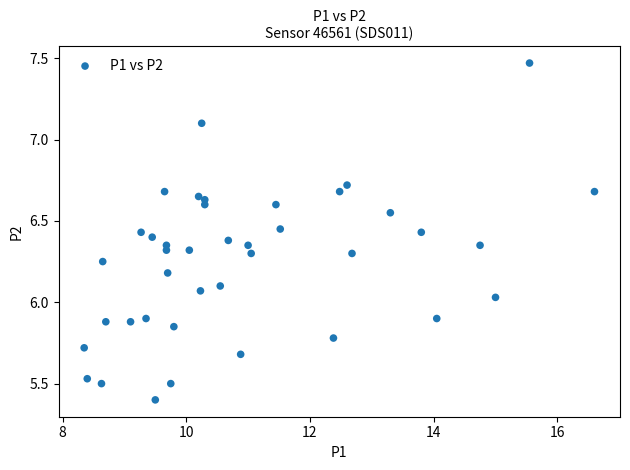

What is the range of X values (max minus min)?

8.3